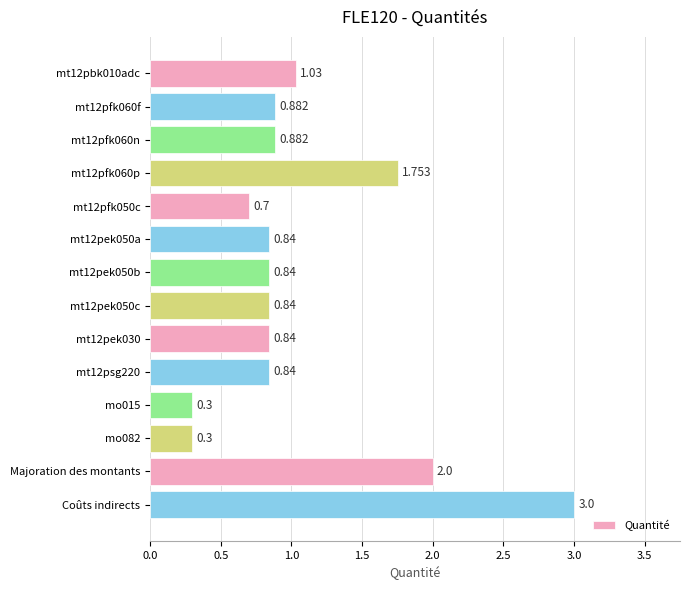

At which category does the chart reach its peak across all series?

Coûts indirects